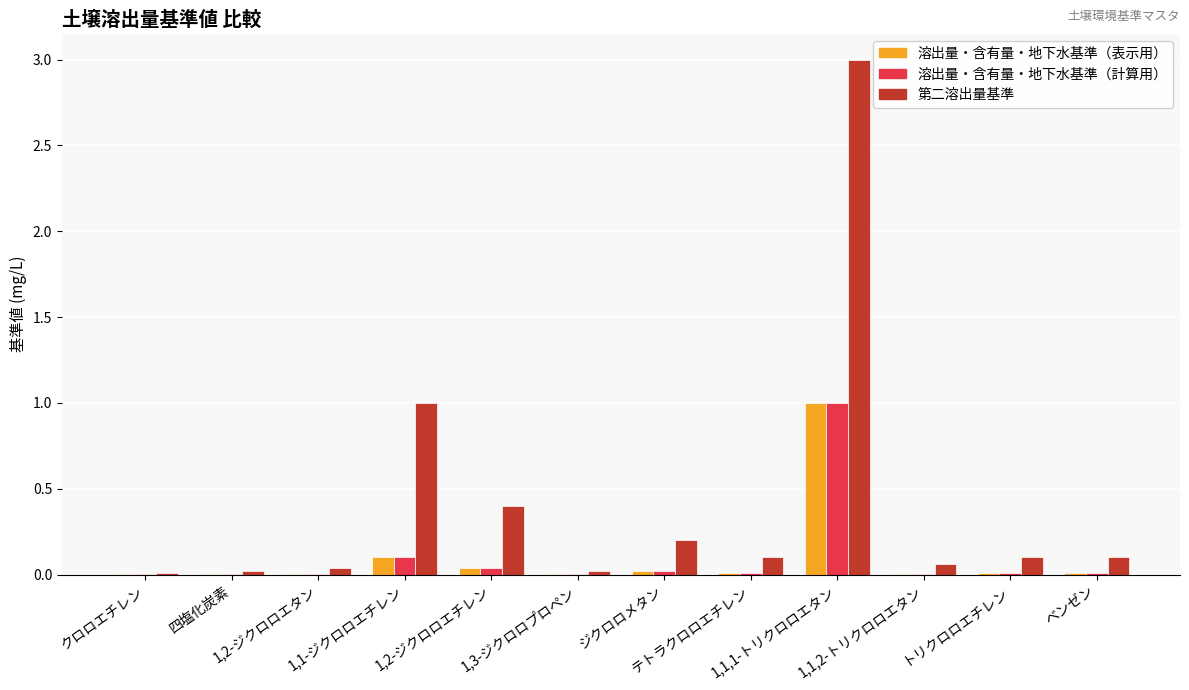

What is the sum of all 溶出量・含有量・地下水基準（表示用） values?

1.2